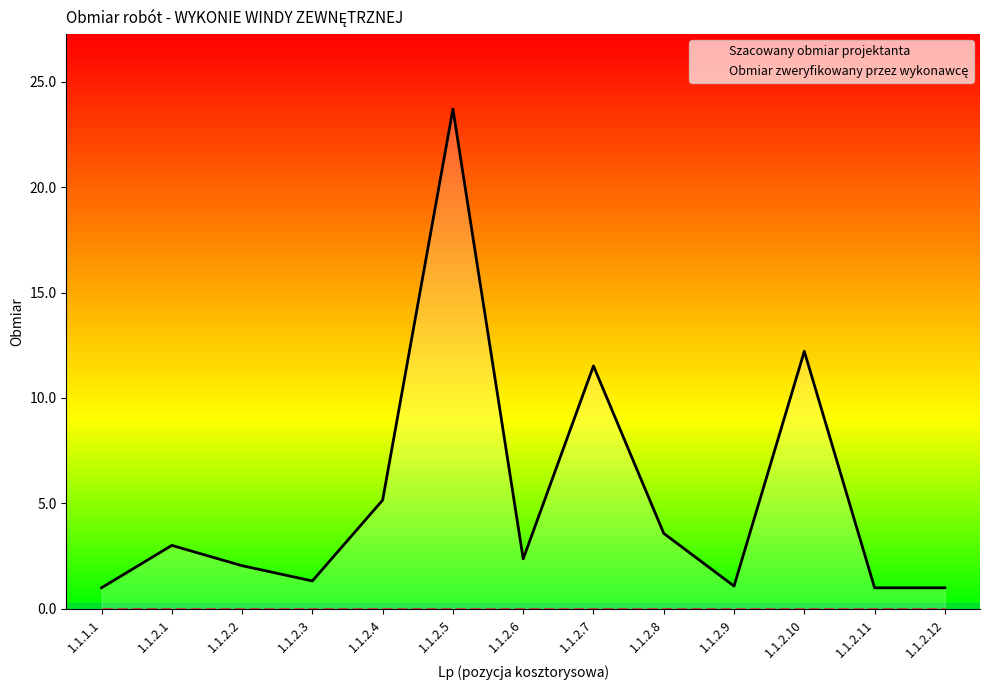

Rank the categories by Szacowany obmiar projektanta value from highest to lowest.

1.1.2.5, 1.1.2.10, 1.1.2.7, 1.1.2.4, 1.1.2.8, 1.1.2.1, 1.1.2.6, 1.1.2.2, 1.1.2.3, 1.1.2.9, 1.1.1.1, 1.1.2.11, 1.1.2.12